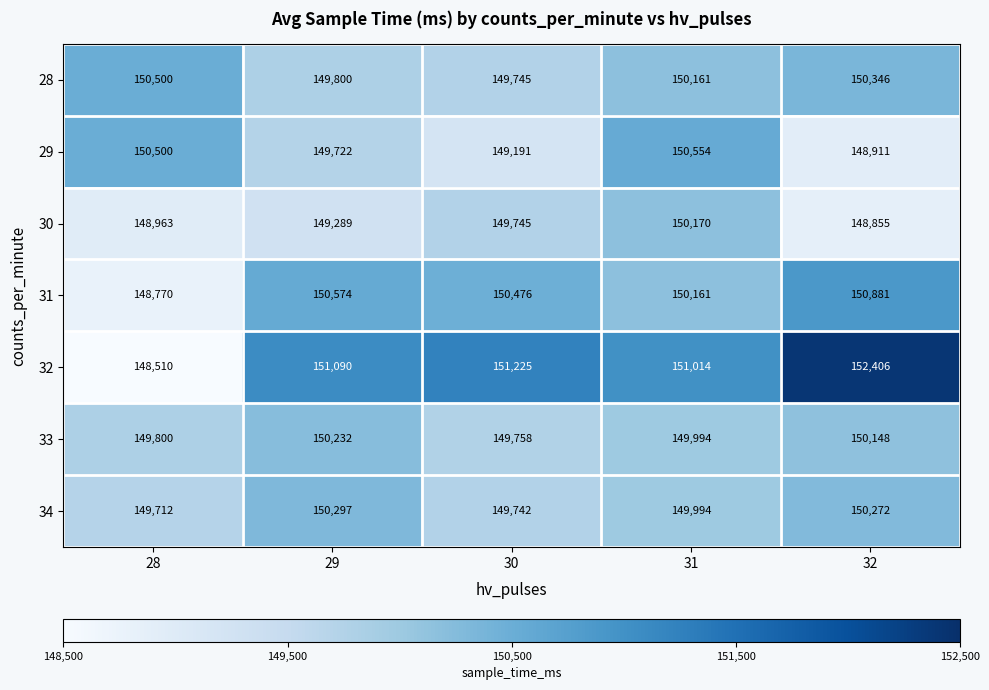

What is the sum of all 28 values?

750552